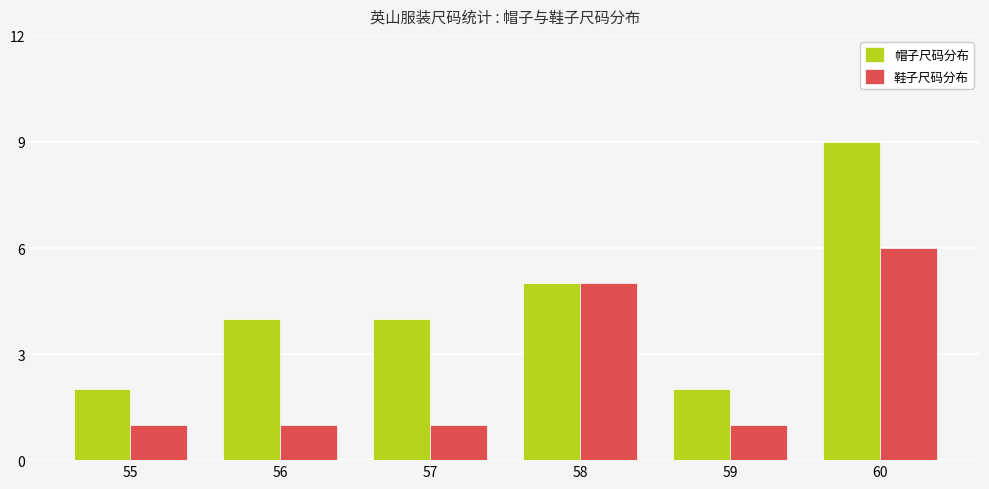

What are all the series names shown in the legend?

帽子尺码分布, 鞋子尺码分布